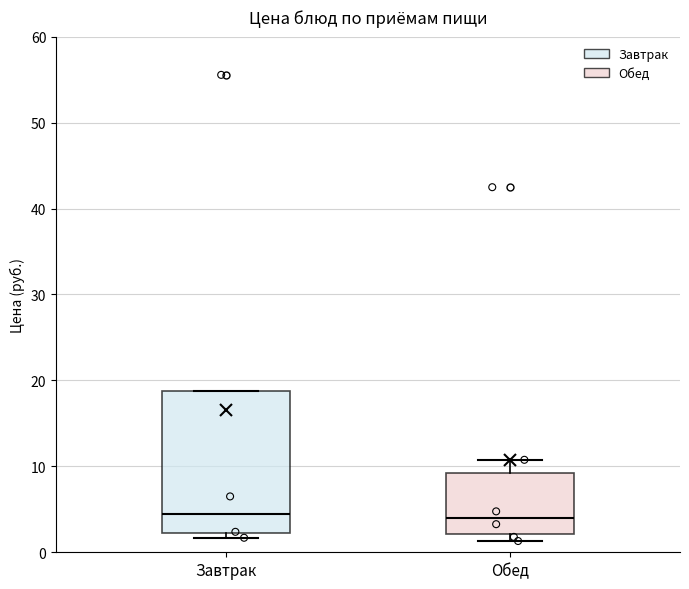

Reading left to right, transcribe this box plot: for each box, give where its median line is, the range the box spans, and where its two whiskers end, as read against the y-axis. The values are not printed on the chart, so give them approximately, as read against the axis.

Завтрак: median 4, box 2 to 19, whiskers 2 (just below the box's lower edge) to 19
Обед: median 4, box 2 to 9, whiskers 1 to 11